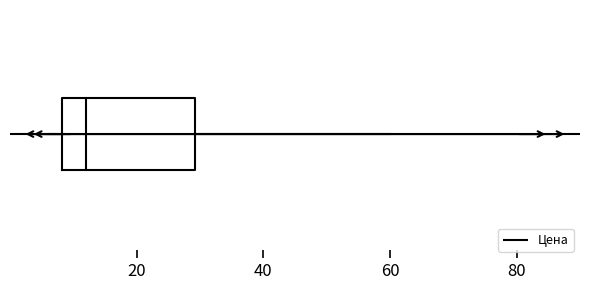

Transcribe this box plot: give where the median line is, the range the box spans, and where the two whiskers end, as read against the x-axis. The values are not printed on the chart, so give them approximately, as read against the axis.

median 12, box 8 to 30, whiskers 6 to 60